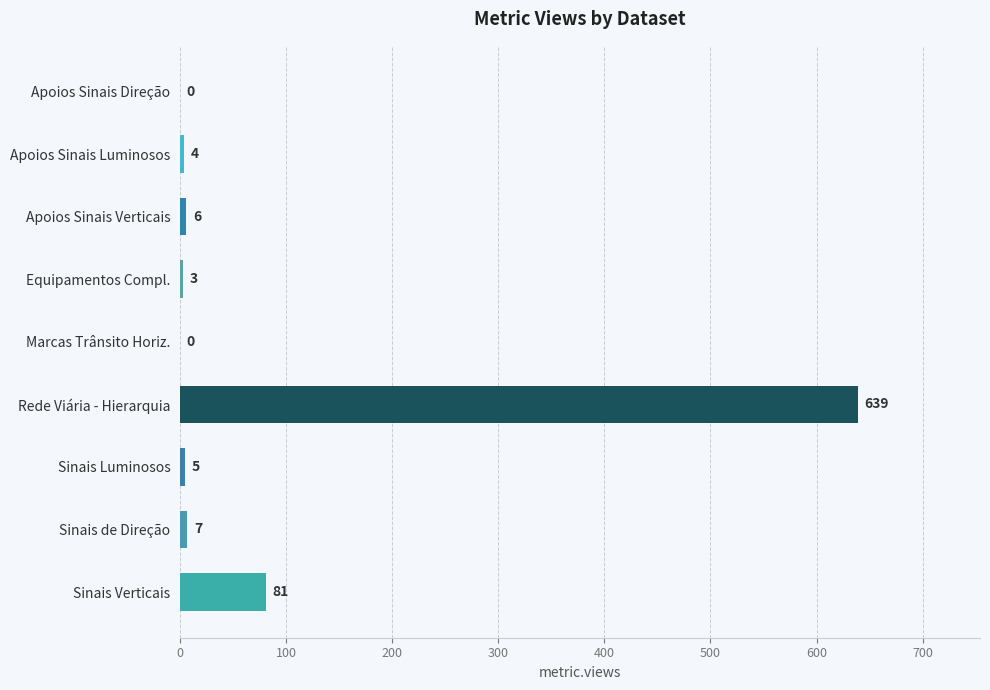

How many positive values are there?

7